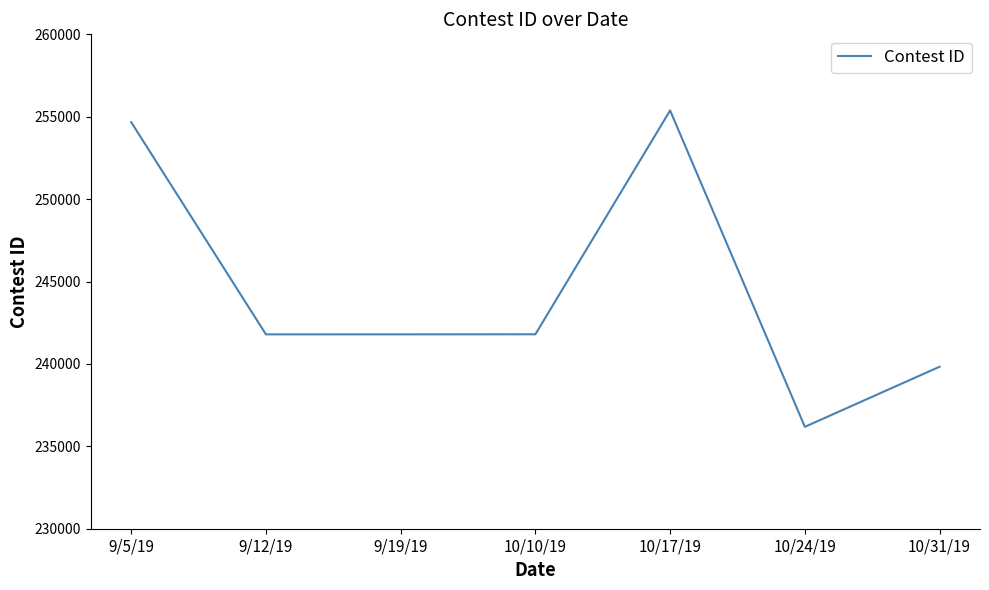

What is the smallest value displayed?

236184